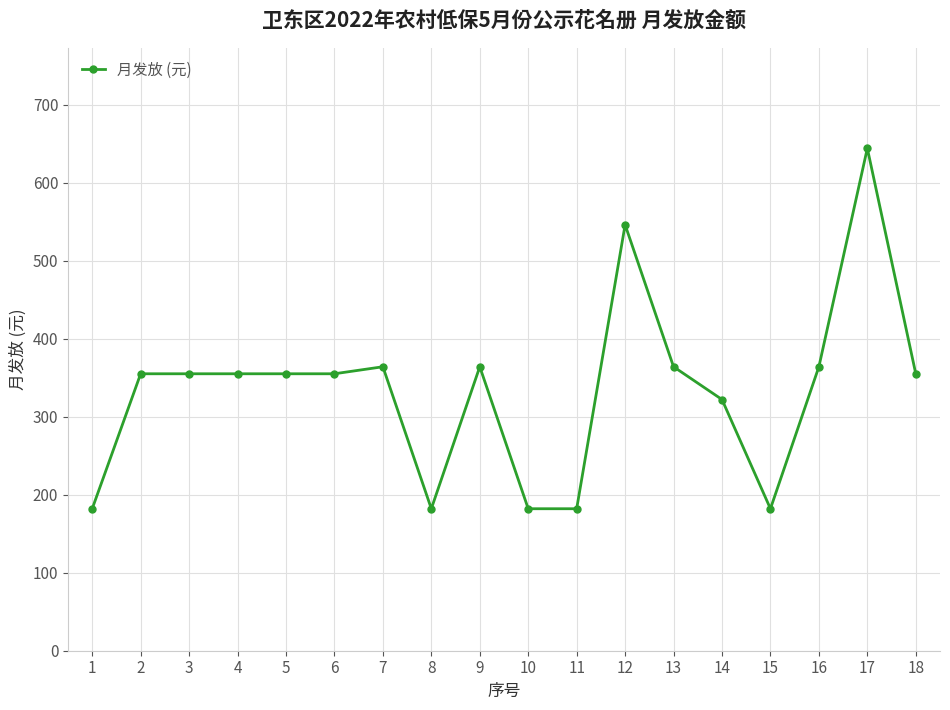

What is the change in value from 5 to 9?

+9